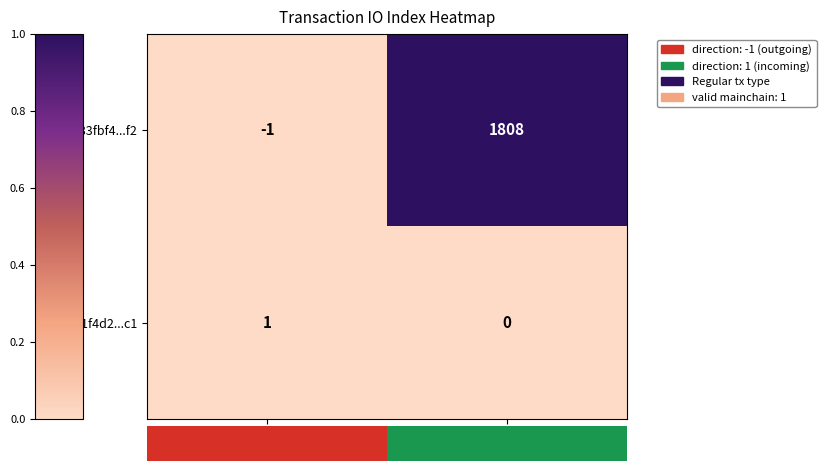

At which label is 0661f4d2...c1 closest to 0?

1